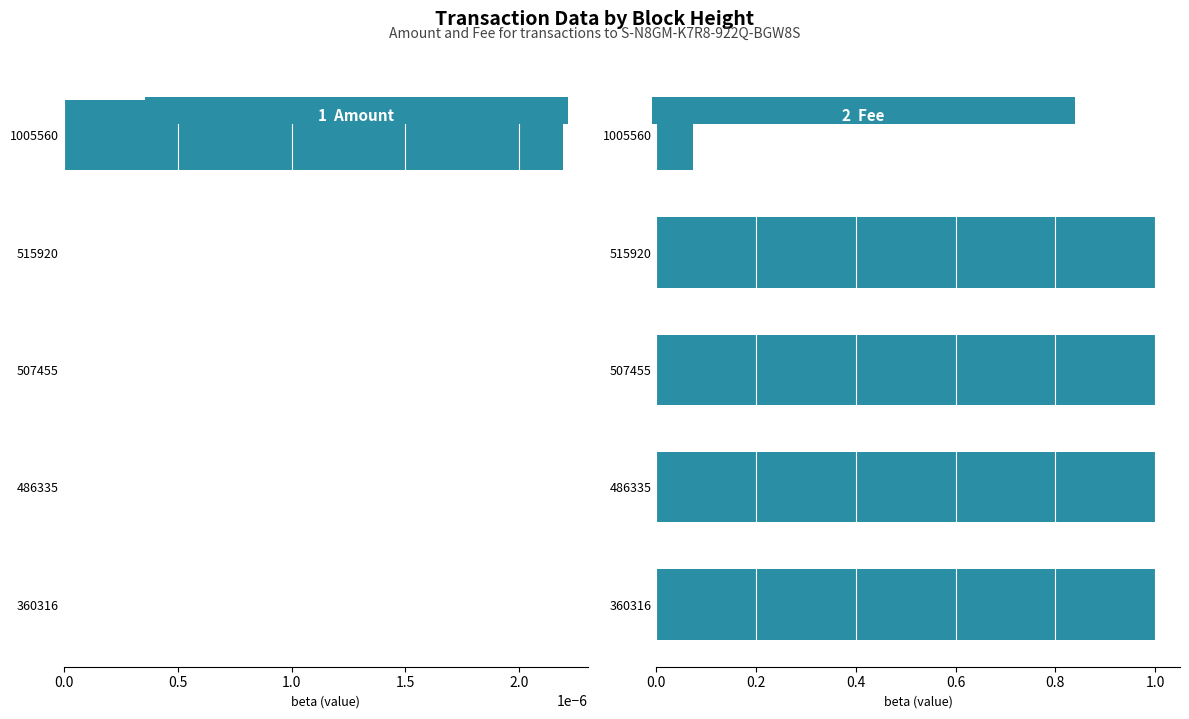

What is the difference between the highest and lowest values at 515920?

1.0